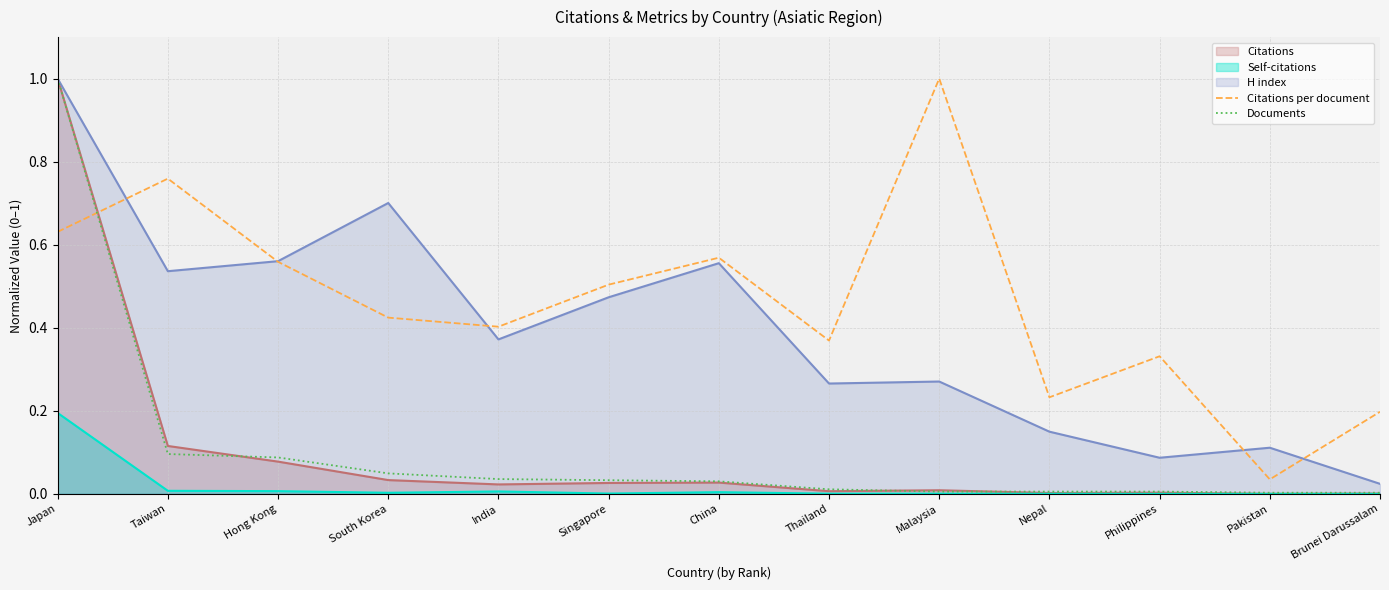

What is the difference between the maximum and minimum values in the Citations per document series?

1.0